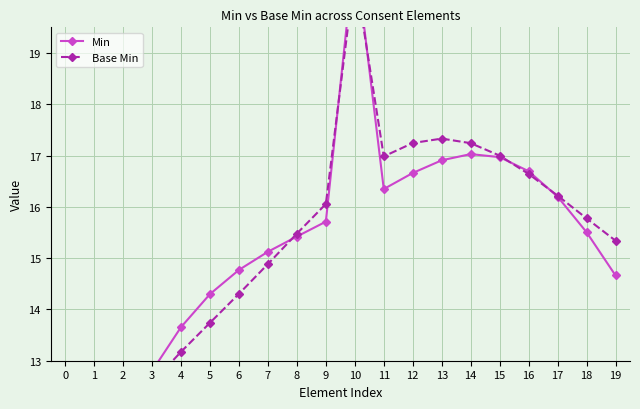

Is this an area chart (filled region under the line)?

No